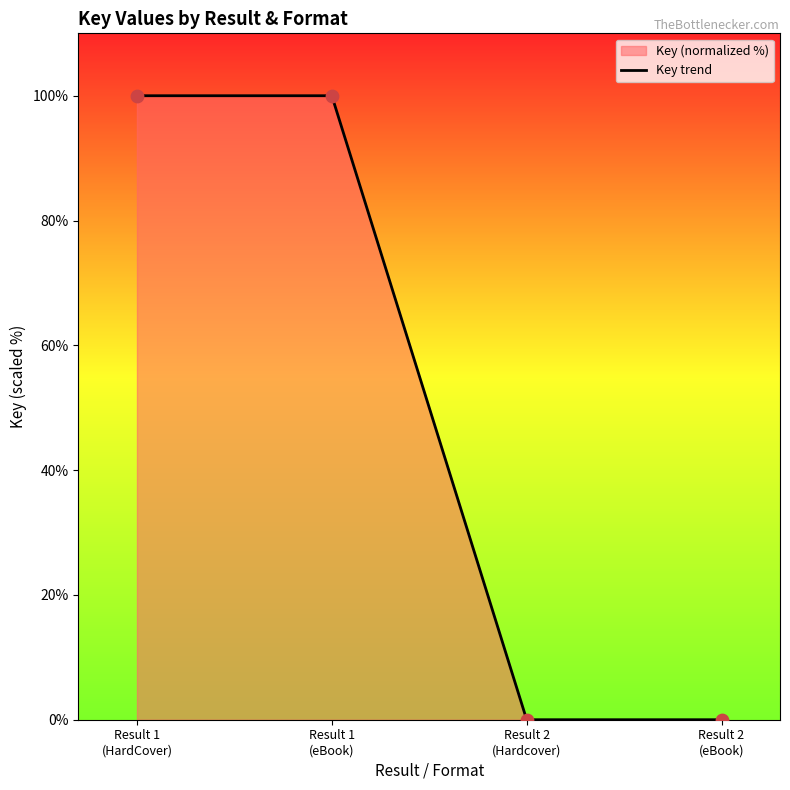

Which has a higher value, Result 1
(HardCover) or Result 2
(Hardcover)?

Result 1
(HardCover)